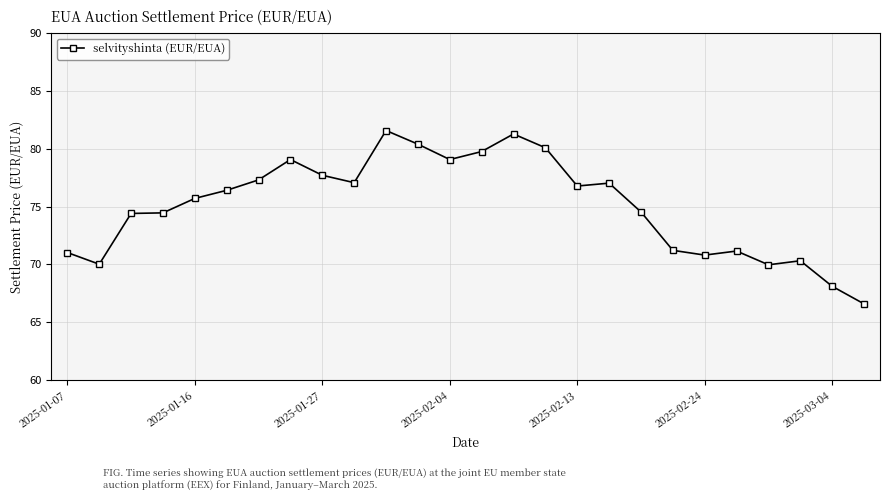

What is the sum of all values?

1951.7